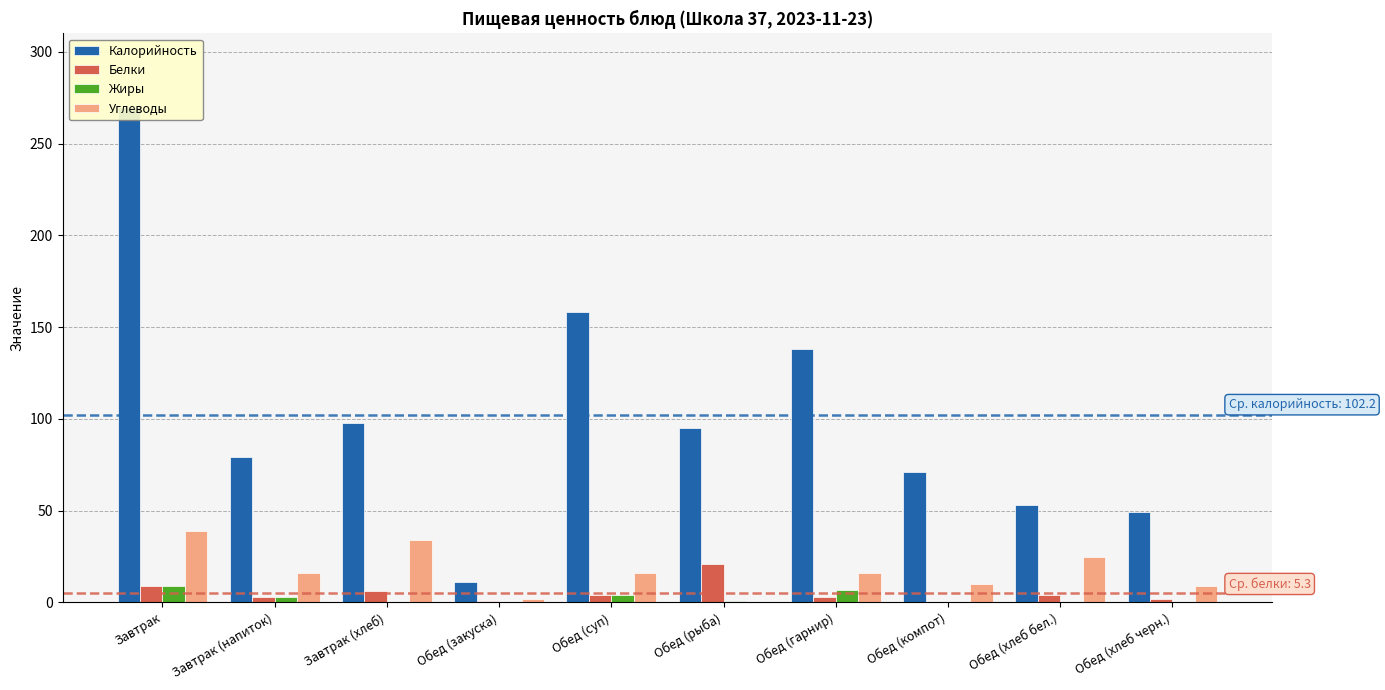

List the series in order of their peak value, lowest first.

Жиры, Белки, Углеводы, Калорийность